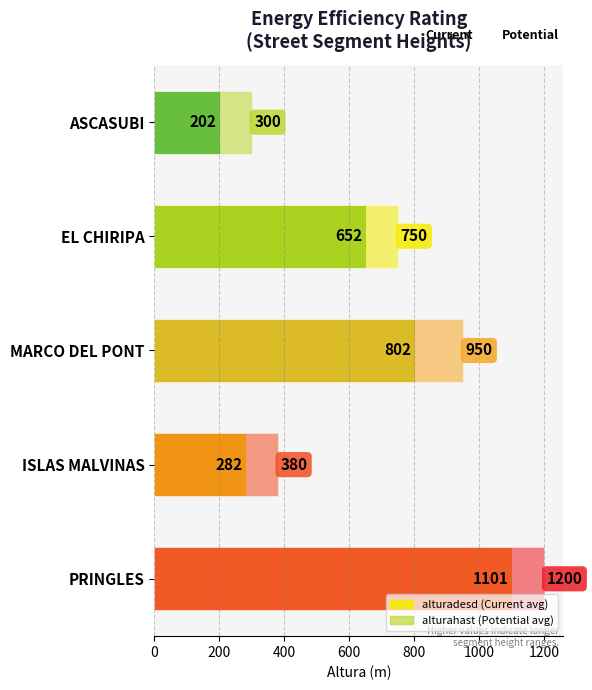

Which series has the widest spread of values?

alturahast